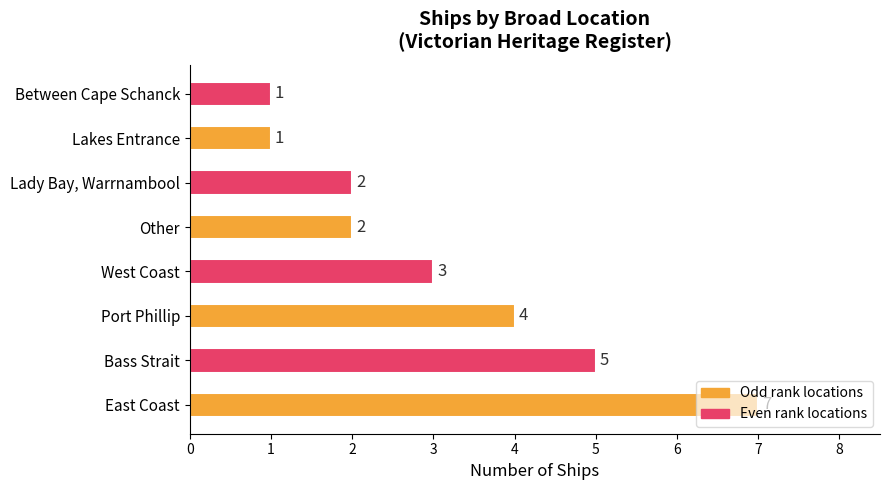

Does the chart contain any negative values?

No